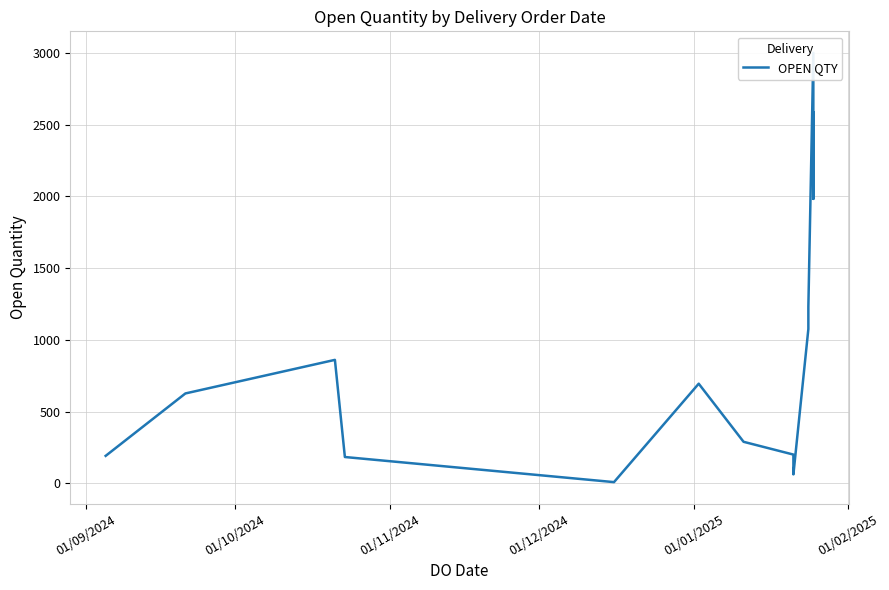

What is the value of the 8th point from the left?

200